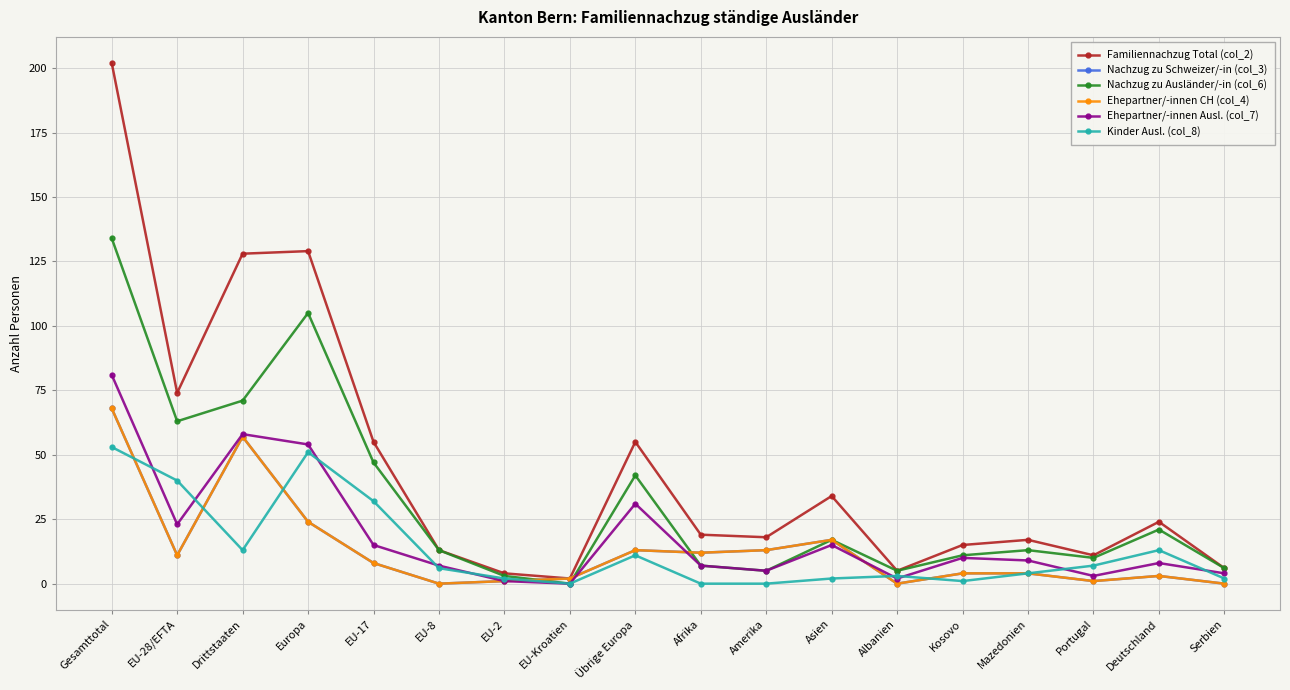

The Nachzug zu Schweizer/-in (col_3) series shows 68 at Gesamttotal. True or false?

True